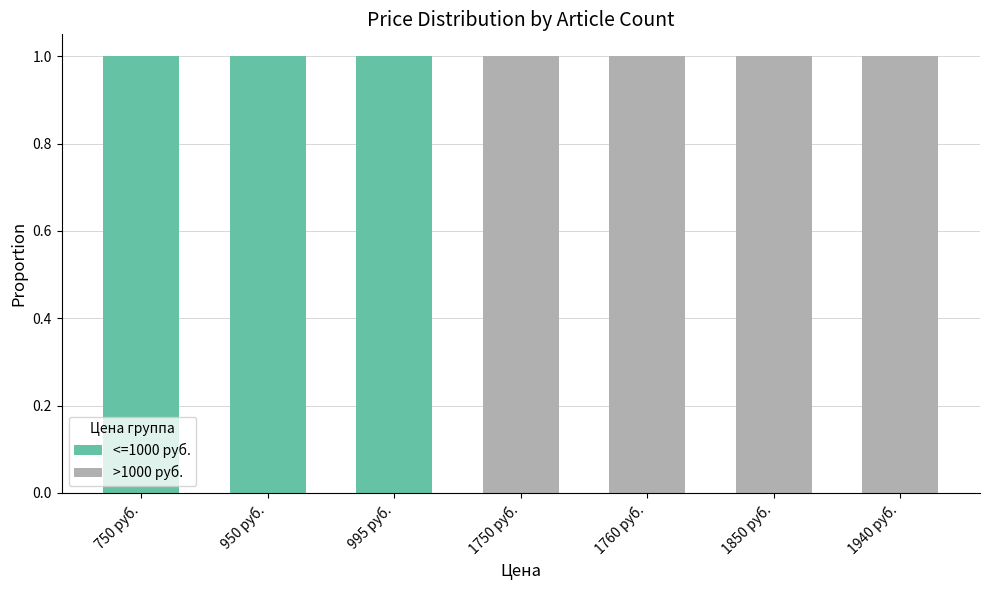

What is the sum of all <=1000 руб. values?

3